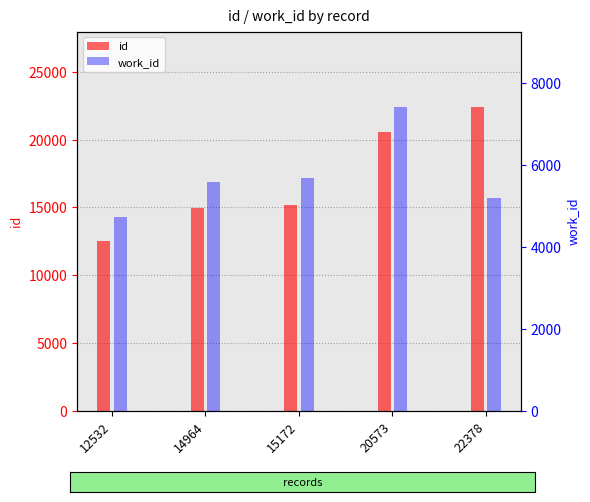

What are all the series names shown in the legend?

id, work_id